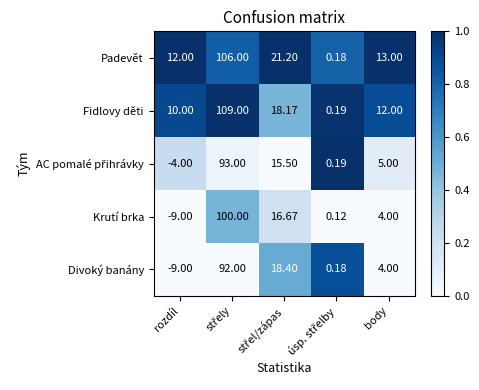

Which series has the widest spread of values?

Krutí brka